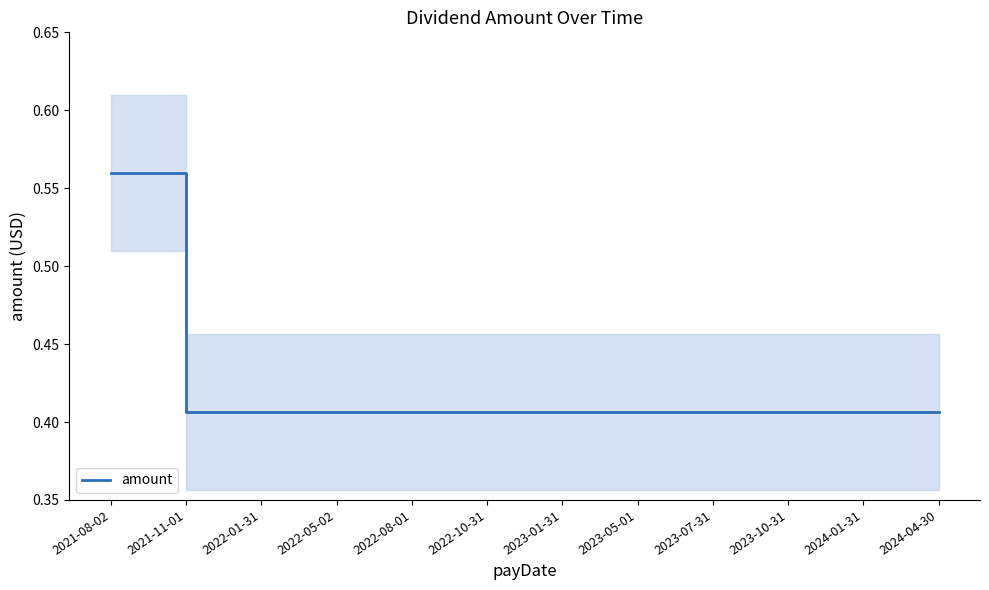

What is the value of the 12th point from the left?

0.4